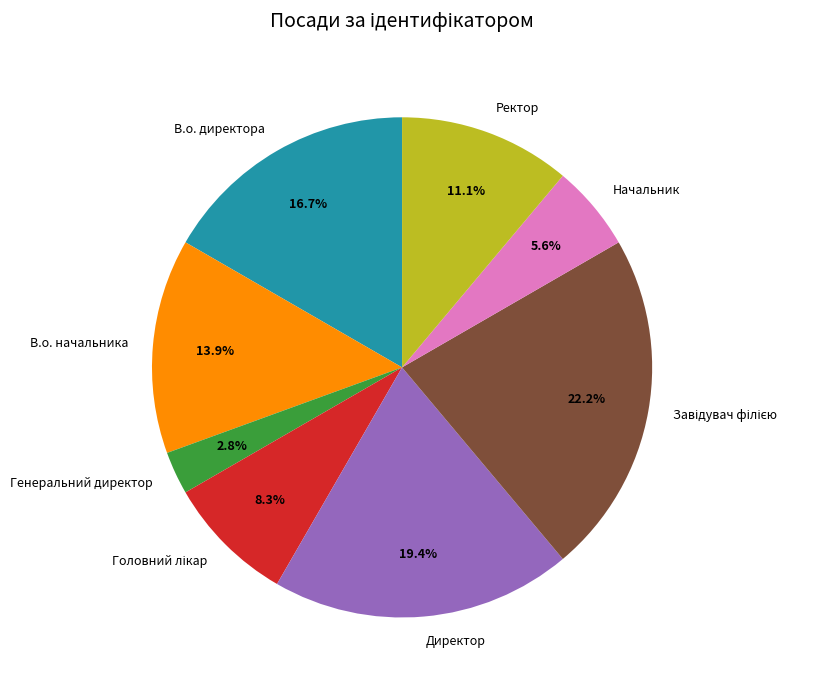

What percentage is the Генеральний директор slice, to the nearest percent?

3%